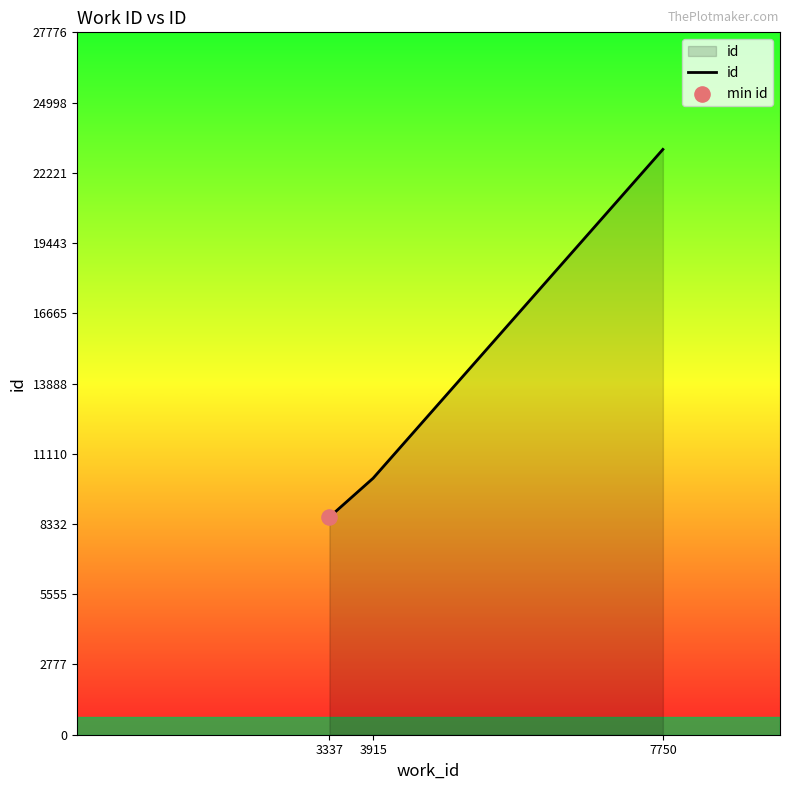

What is the ratio of the value at 7750 to the value at 3915?

2.3